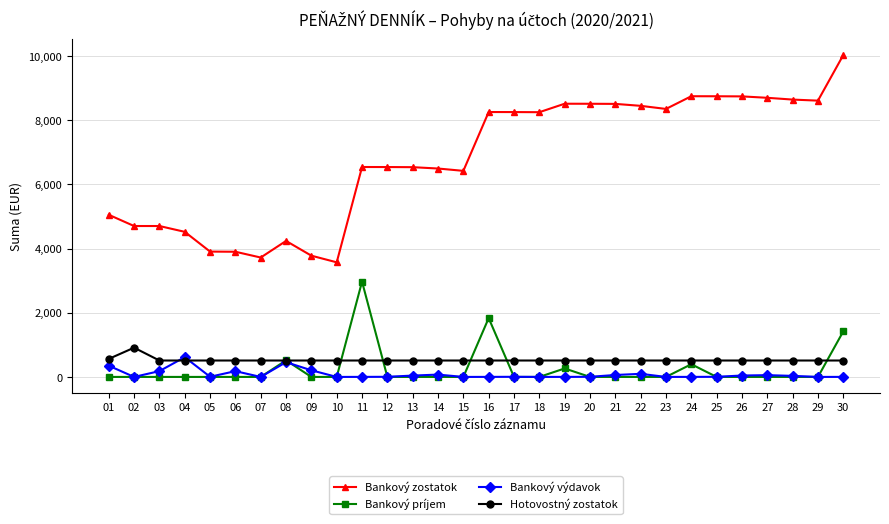

True or false: Hotovostný zostatok and Bankový zostatok cross at least once.

False